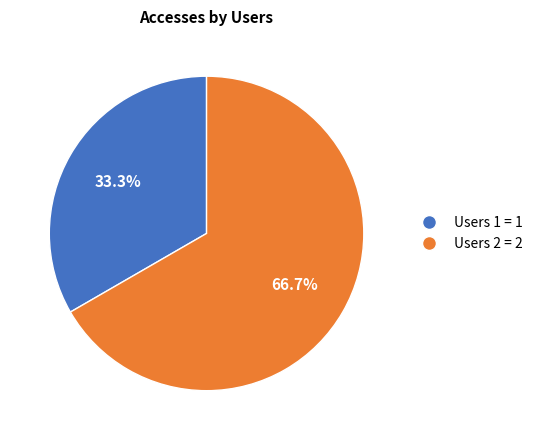

How many segments does this pie chart have?

2